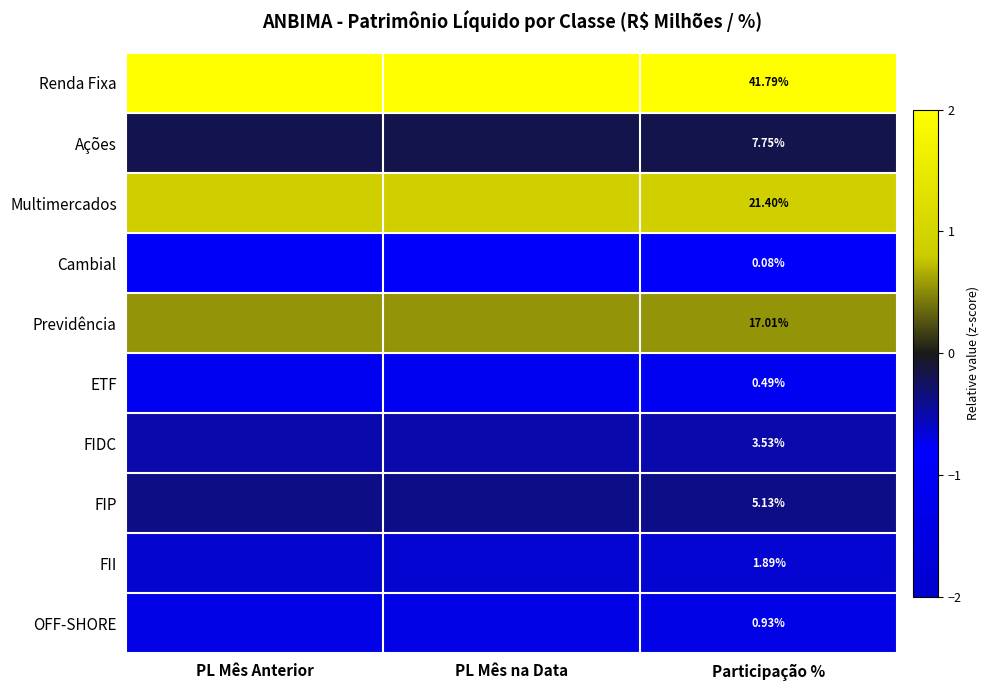

What is the spread (max minus min) of values at PL Mês na Data?

3.3